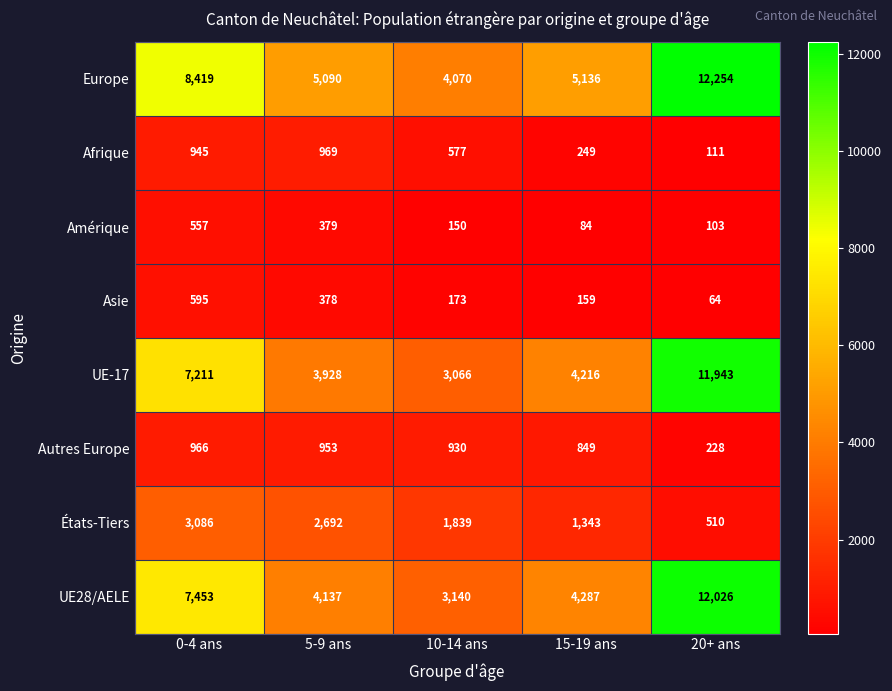

What is the minimum value shown in the chart?

64